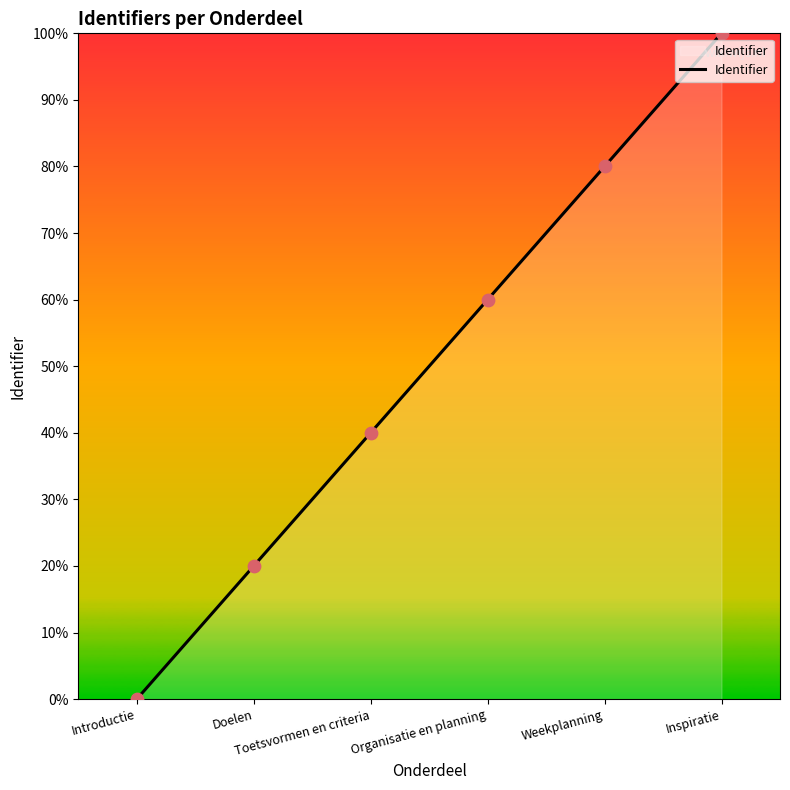

Which has a higher value, Inspiratie or Weekplanning?

Inspiratie